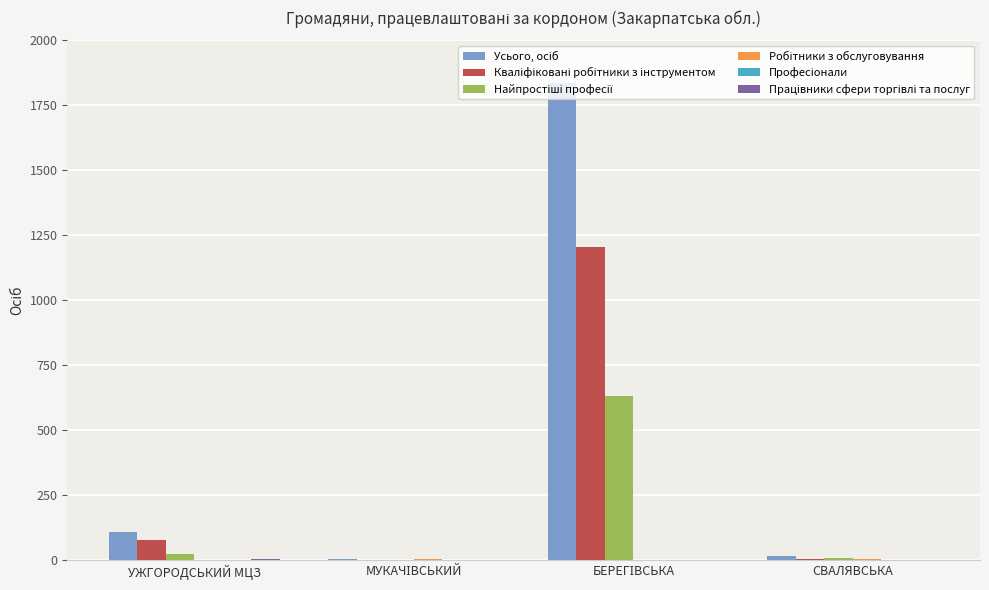

What is the maximum value shown in the chart?

1835